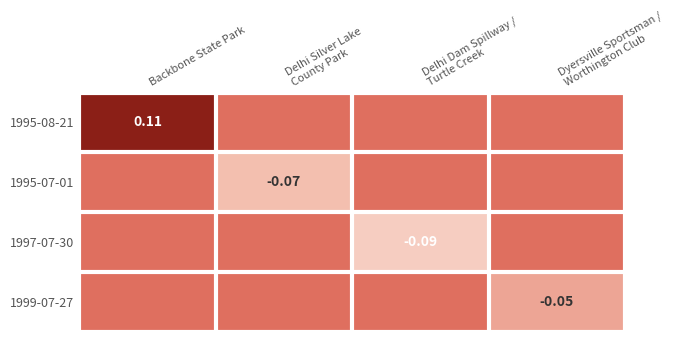

Which label corresponds to the largest value in the chart?

Backbone State Park